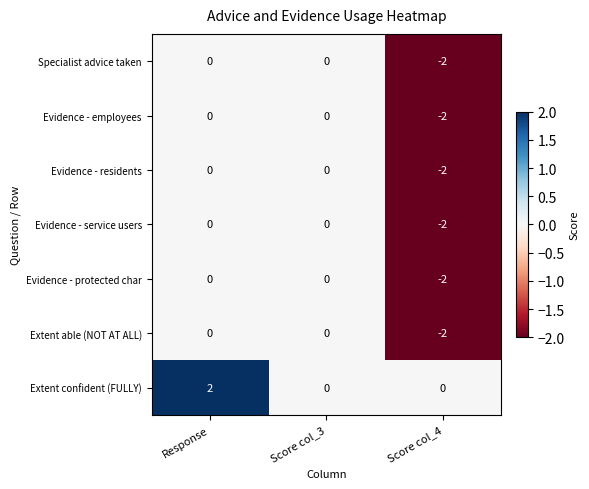

Which series changed the most between Response and Score col_3?

Extent confident (FULLY)